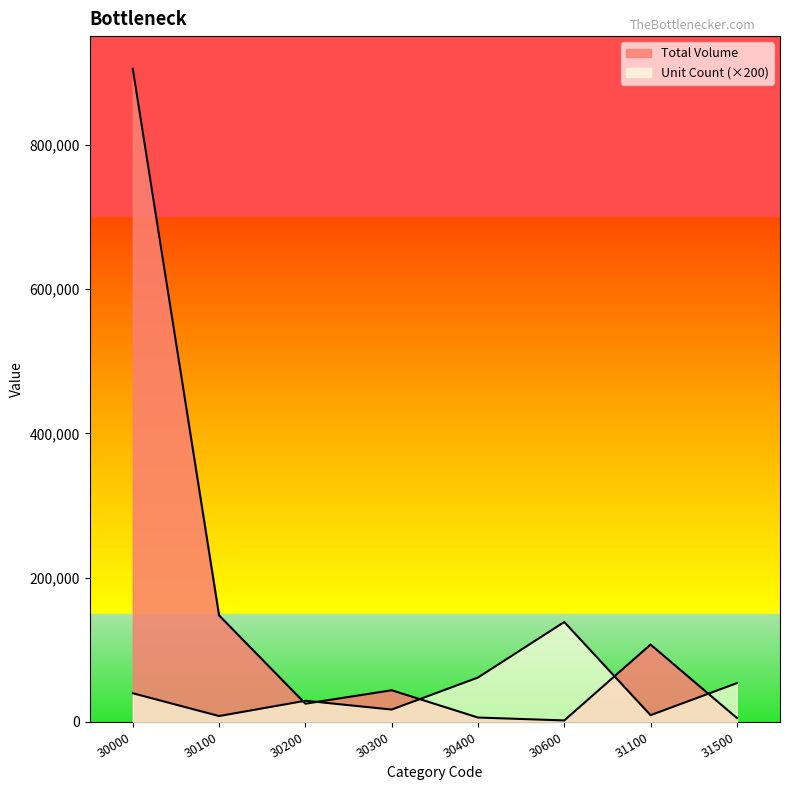

List the labels in order of Total Volume value, largest first.

30000, 30100, 31100, 30300, 30200, 30400, 31500, 30600